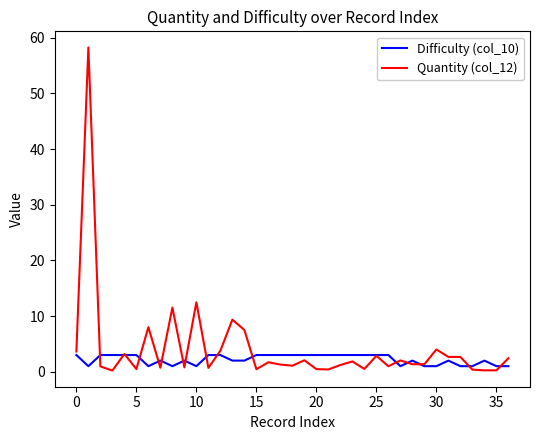

Rank the series by their maximum value, from highest to lowest.

Quantity (col_12), Difficulty (col_10)